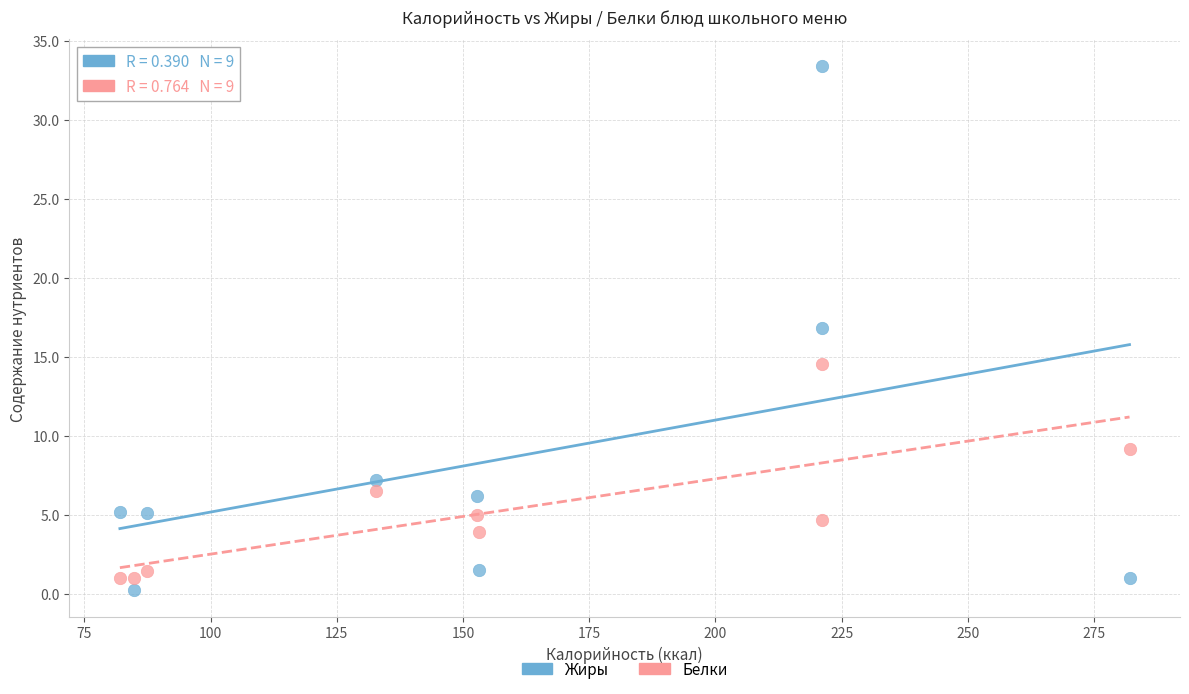

Across all data points, what is the range of Y values (max minus min)?

33.2